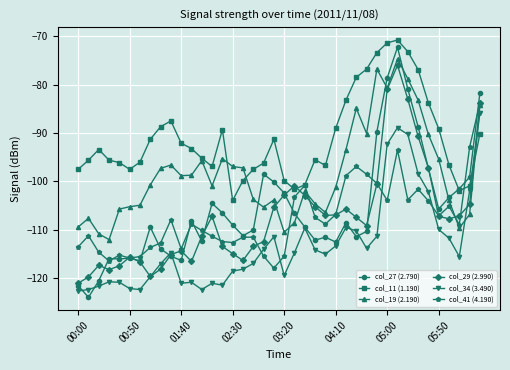

True or false: col_11 (1.190) has a value of -30.6 at 01:50.

False